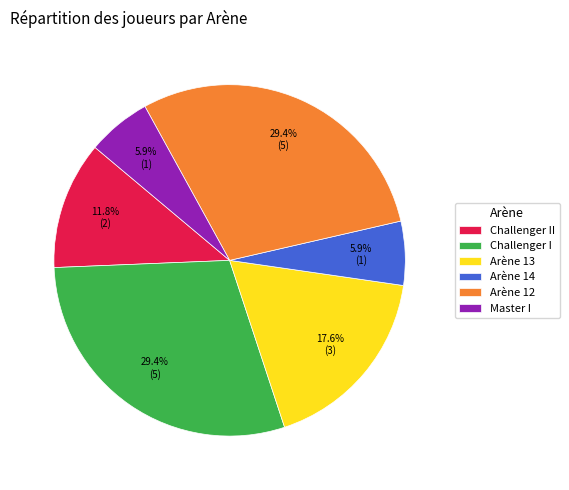

How many slices are in this pie chart?

6